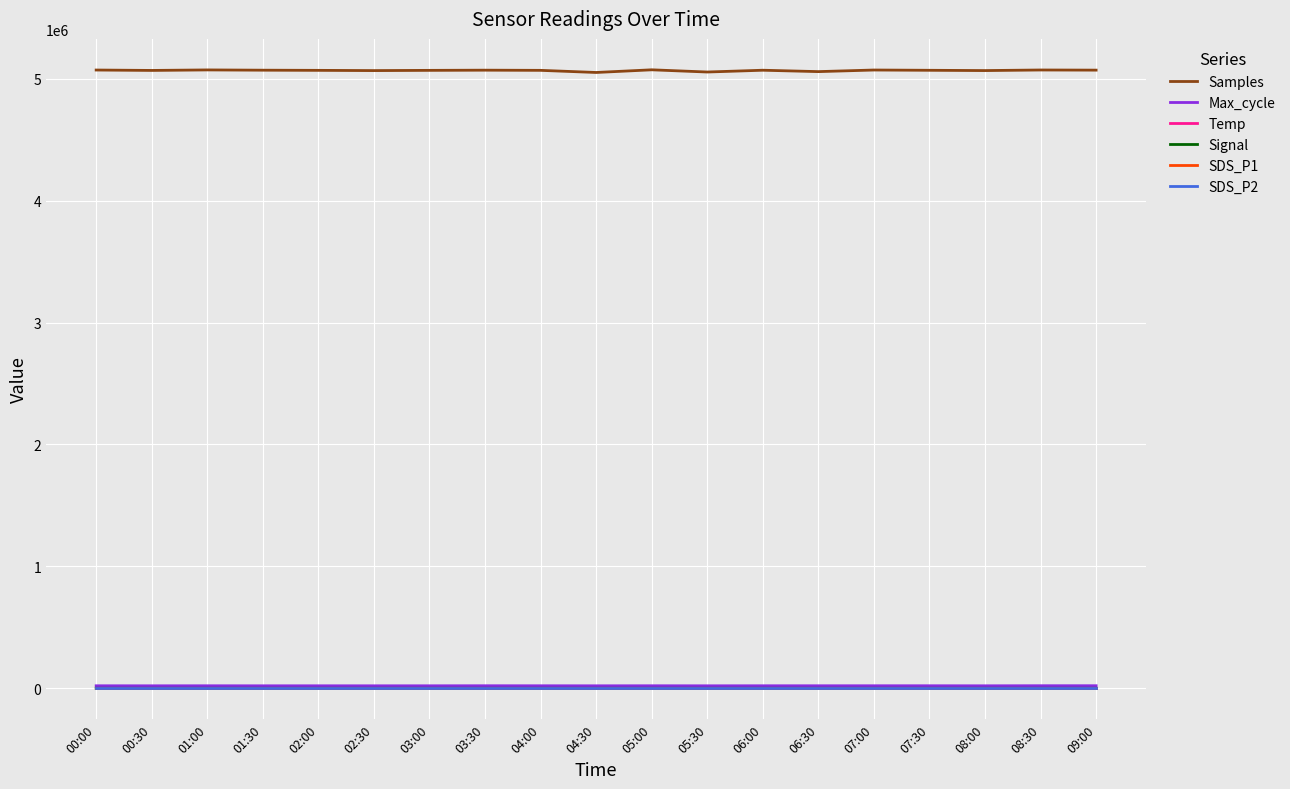

Does the chart have visible grid lines?

Yes